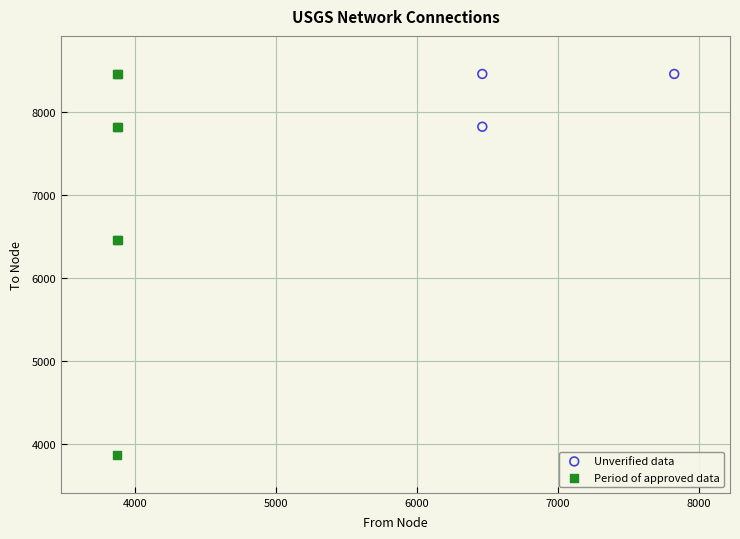

Which series contains the lowest Y value?

Period of approved data